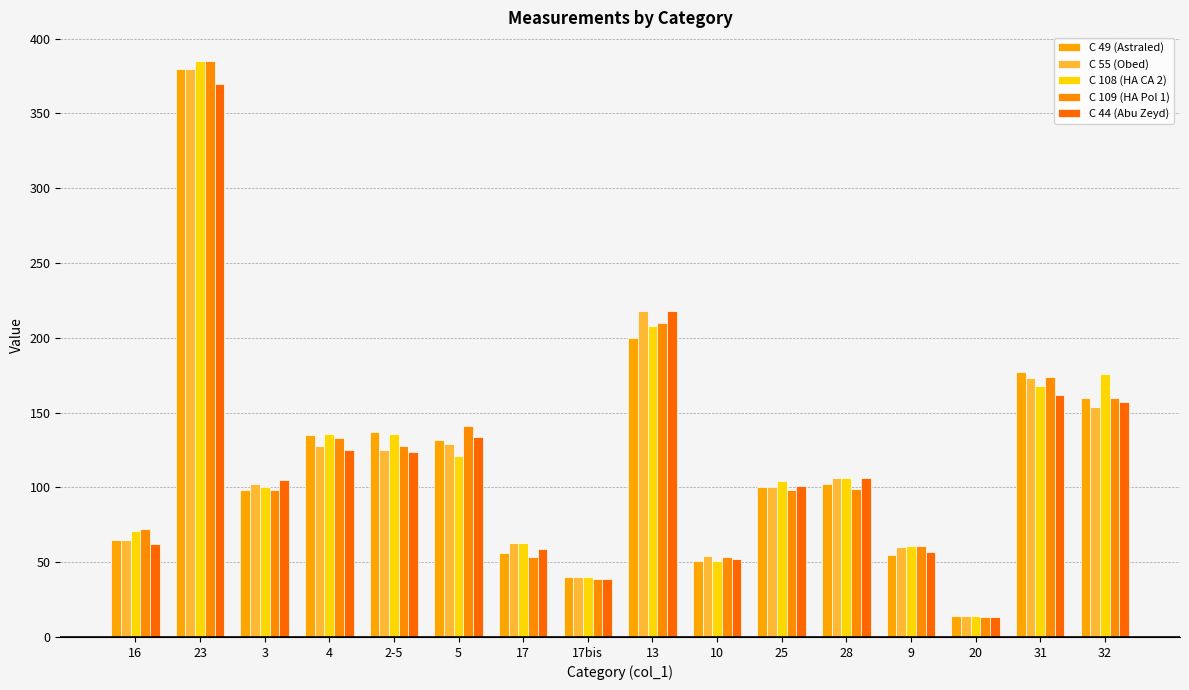

How many groups of bars are there?

16